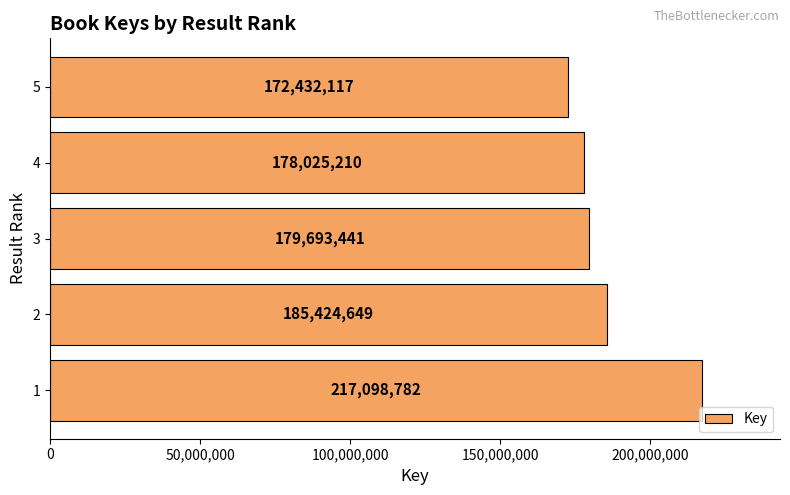

List the labels in order of value, largest first.

1, 2, 3, 4, 5